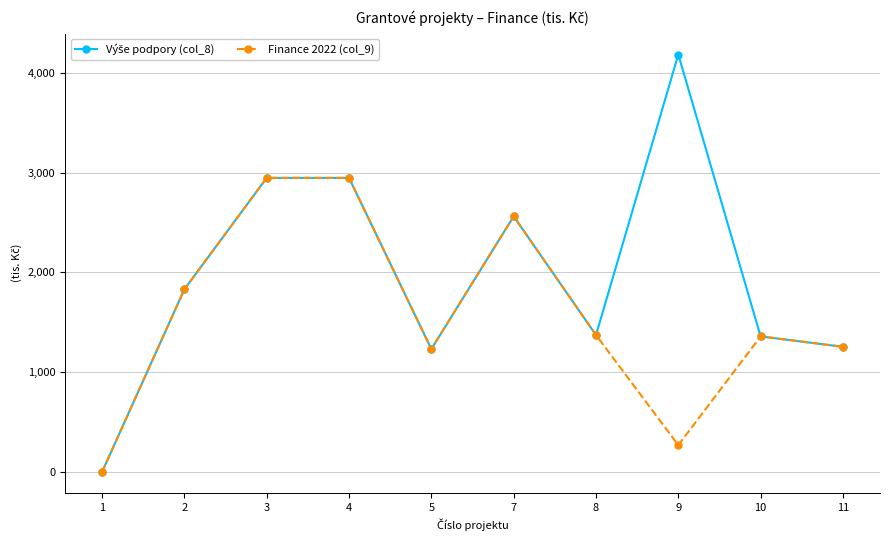

At how many categories does at least one series exceed 2476?

4